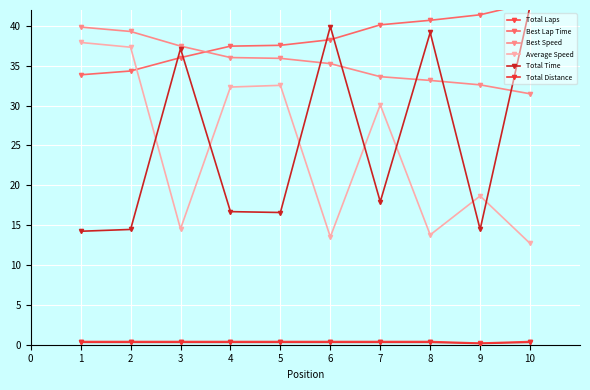

Count the number of data series in this chart.

6